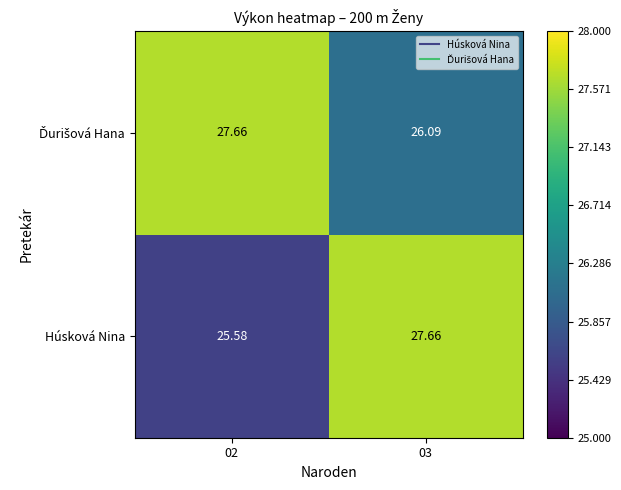

Which series has the largest range (max minus min)?

Húsková Nina